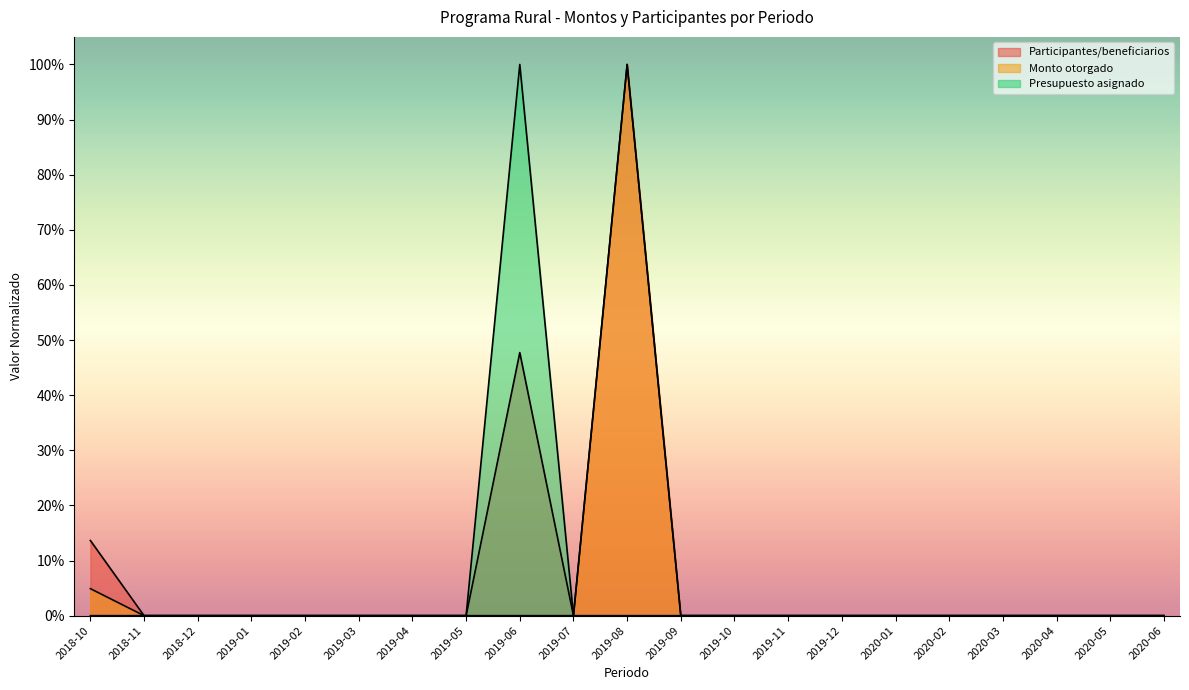

How many lines are shown in the chart?

3